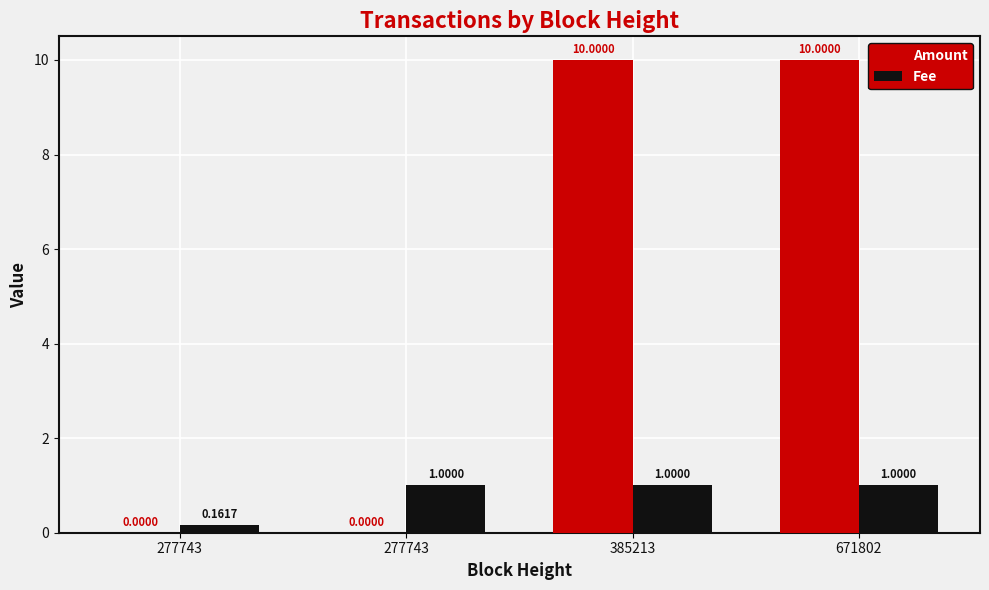

What is the difference between the highest and lowest values at 277743?

0.2